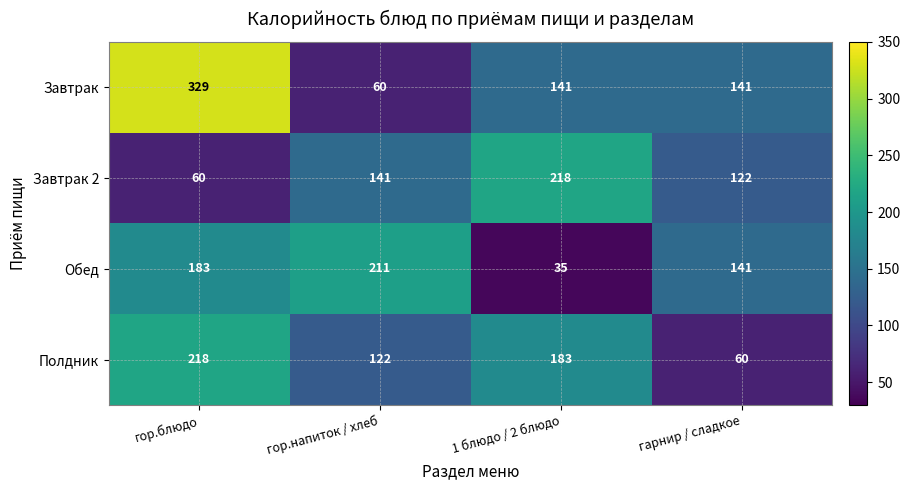

What is the minimum value shown in the chart?

35